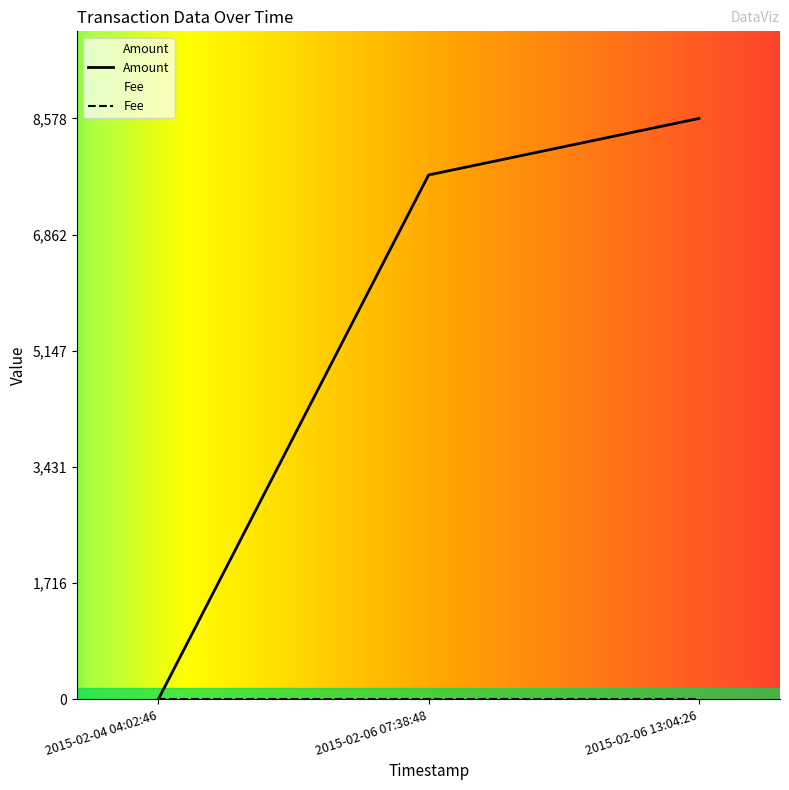

Rank the categories by value from highest to lowest.

2015-02-06 13:04:26, 2015-02-06 07:38:48, 2015-02-04 04:02:46